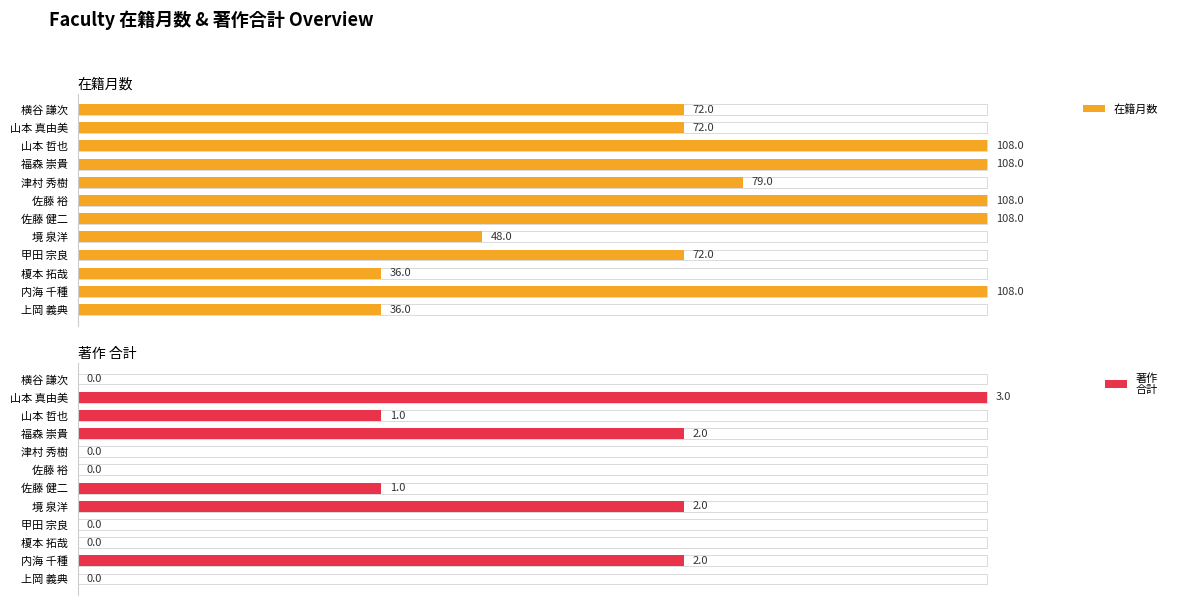

What are all the series names shown in the legend?

在籍月数, 著作
合計